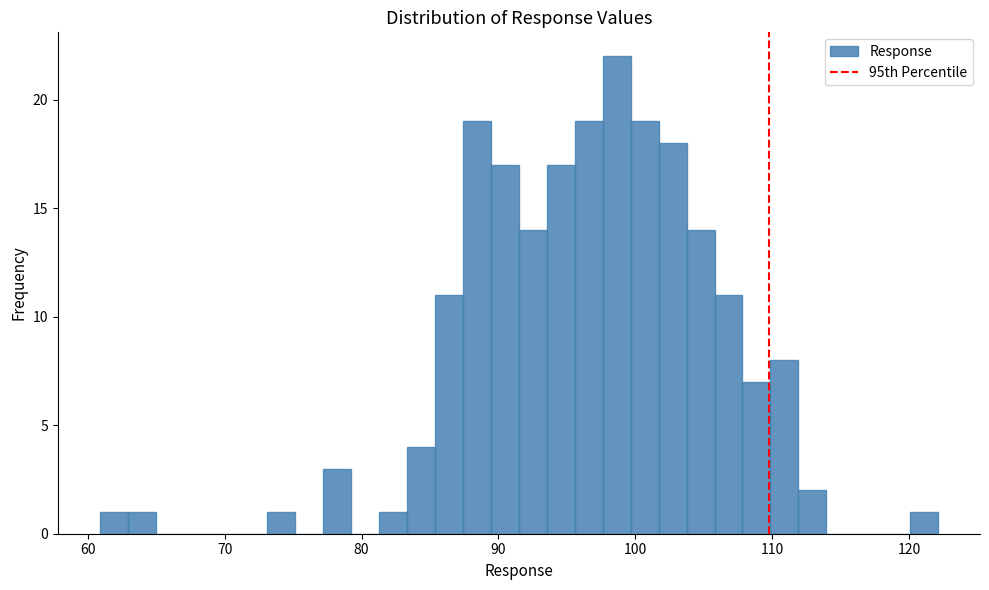

Read against the x-axis, roughly where is the centre of the tallest bar?

99